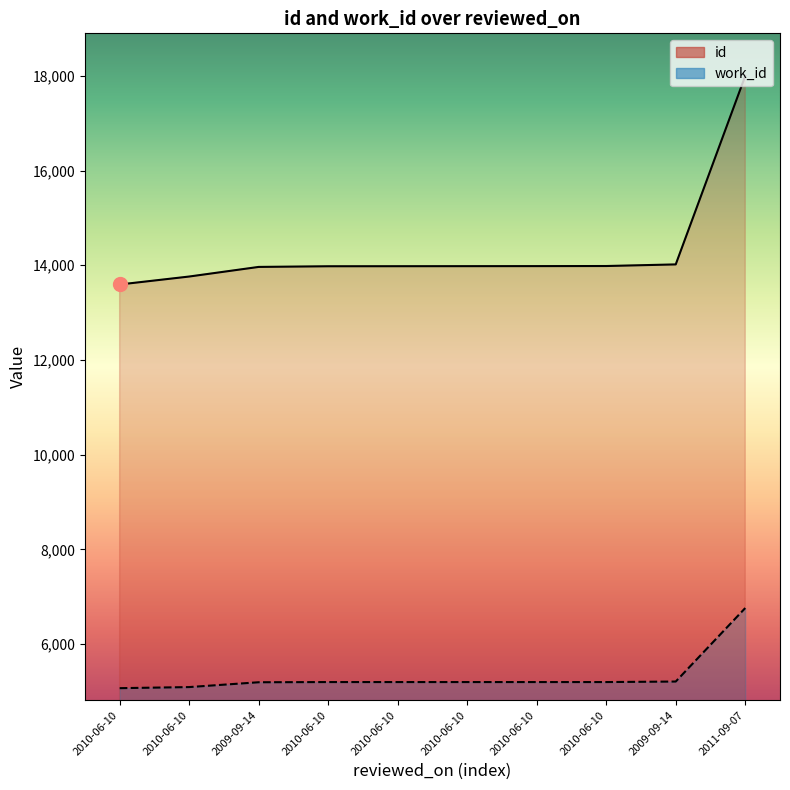

True or false: id has a value of 22923 at 2010-06-10.

False